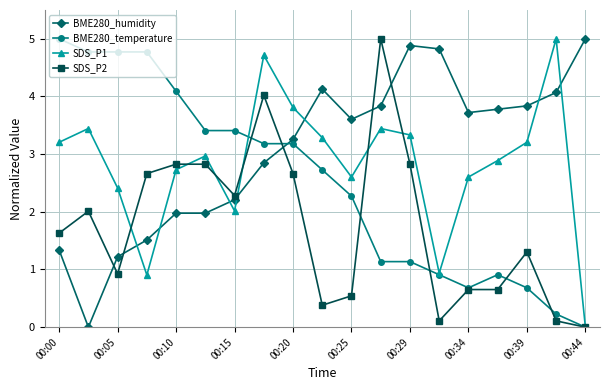

How many intersections are there between BME280_humidity and BME280_temperature?

1